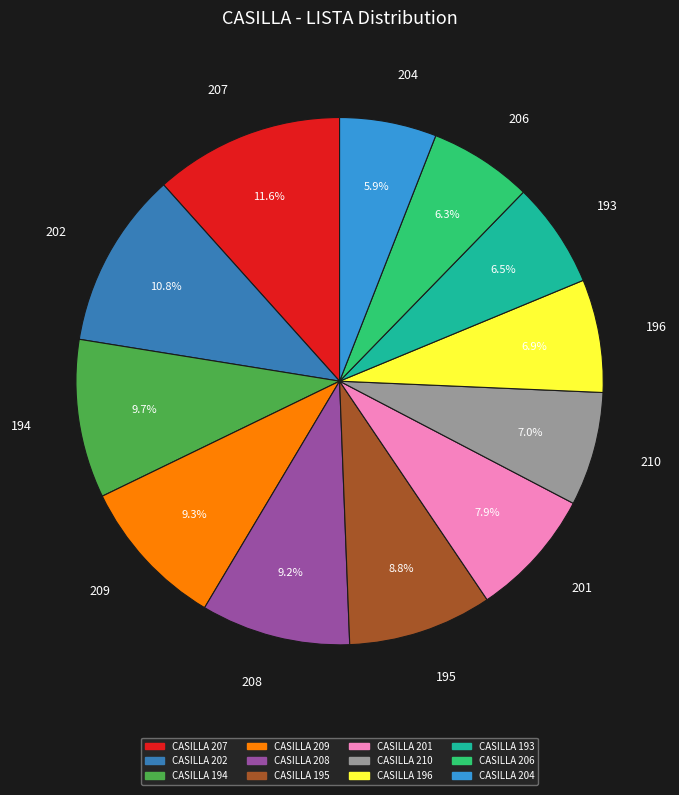

Is there a majority slice in this chart?

No